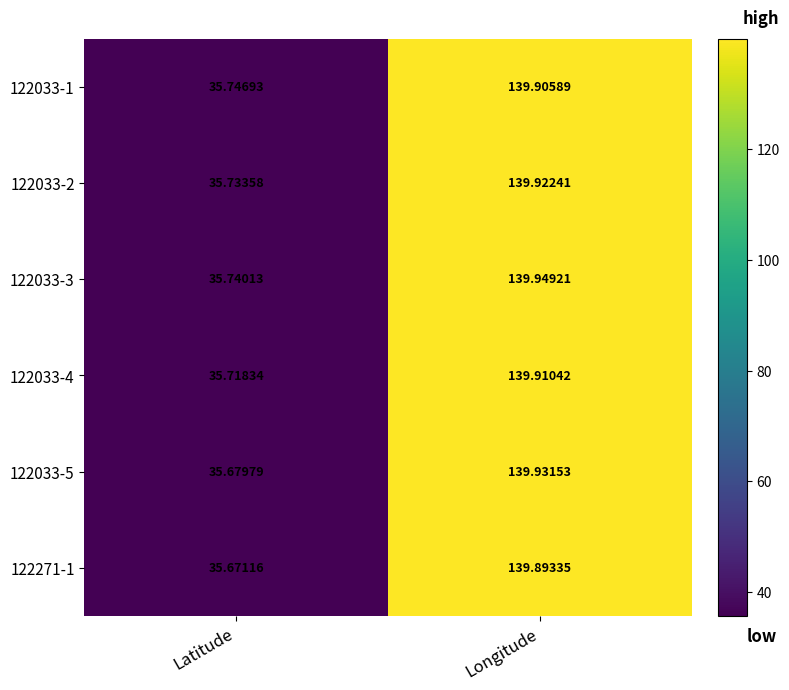

Is the value of 122033-4 at Latitude greater than the value of 122033-2 at Latitude?

No